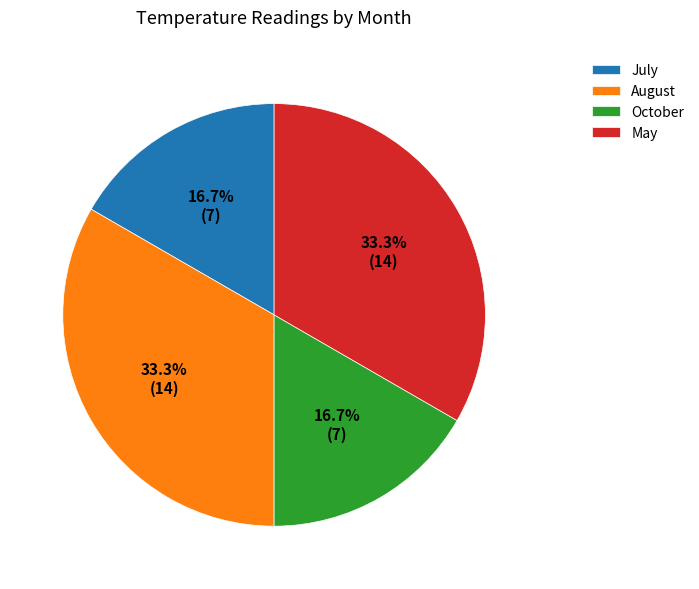

Between August and July, which is larger?

August